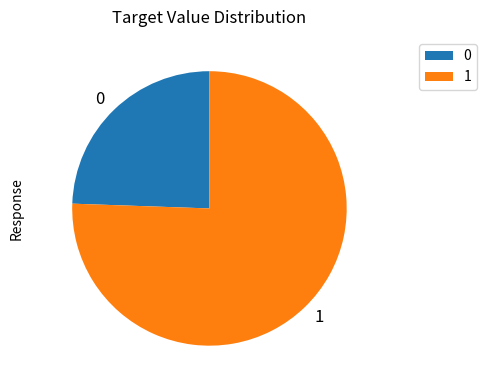

Do 1 and 0 together represent more than half of the pie?

Yes